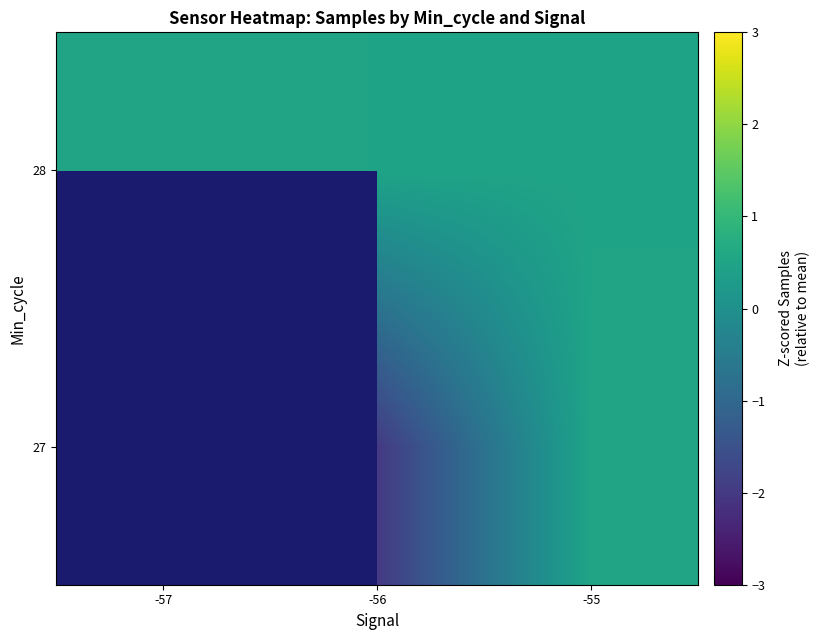

What is the minimum value shown in the chart?

-2.0